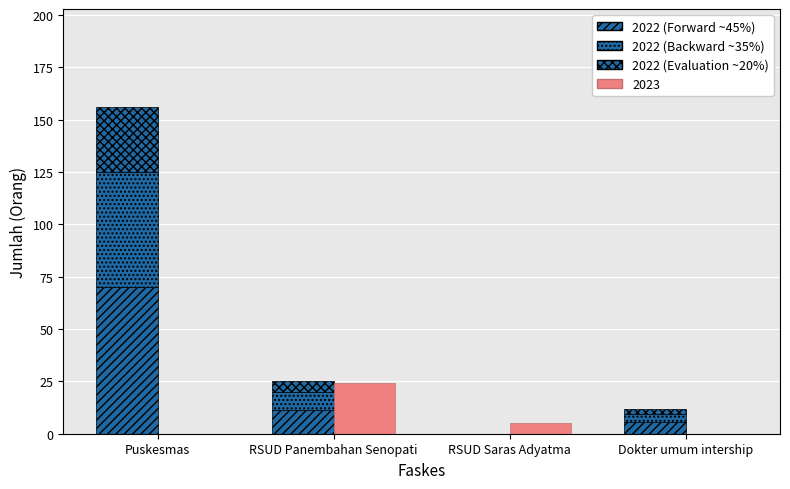

How many groups of bars are there?

4